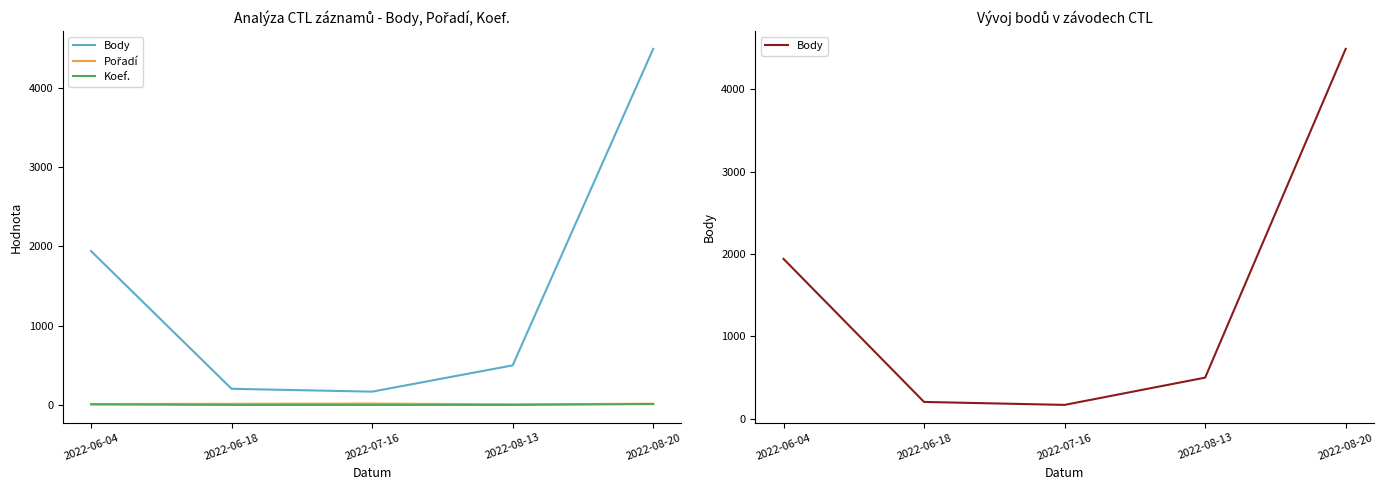

At which label does Body first exceed 499?

2022-06-04